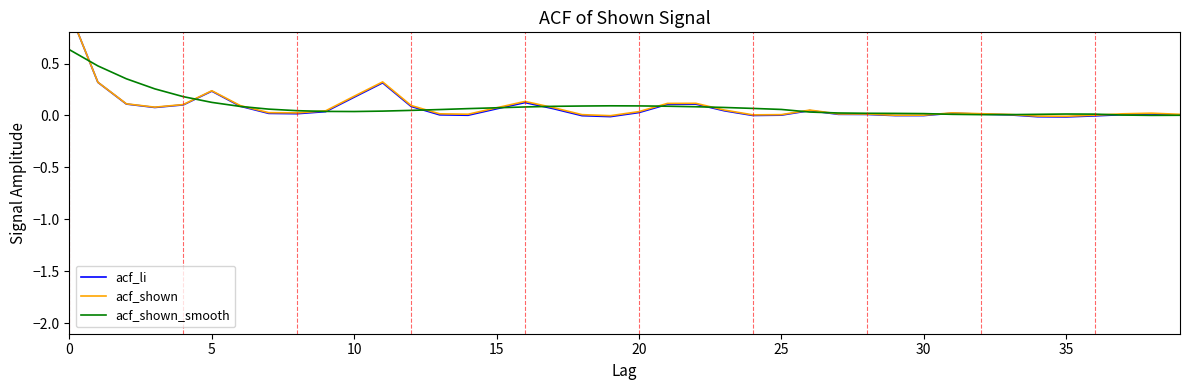

What is the label of the 14th point from the right?

26